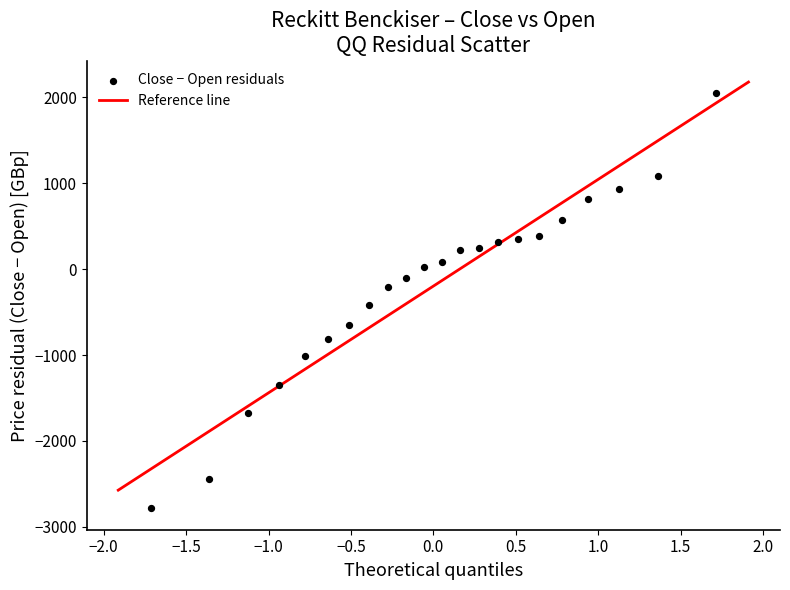

What Y value in the scatter plot is closest to -366?

-423